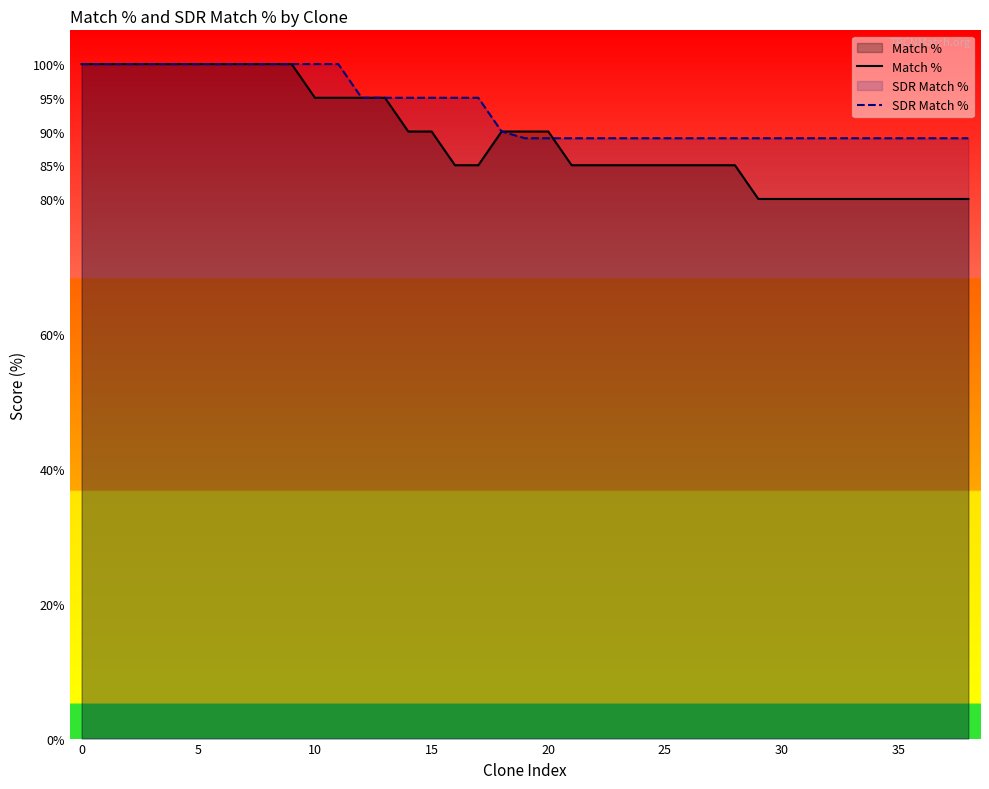

Which series has the widest spread of values?

Match %